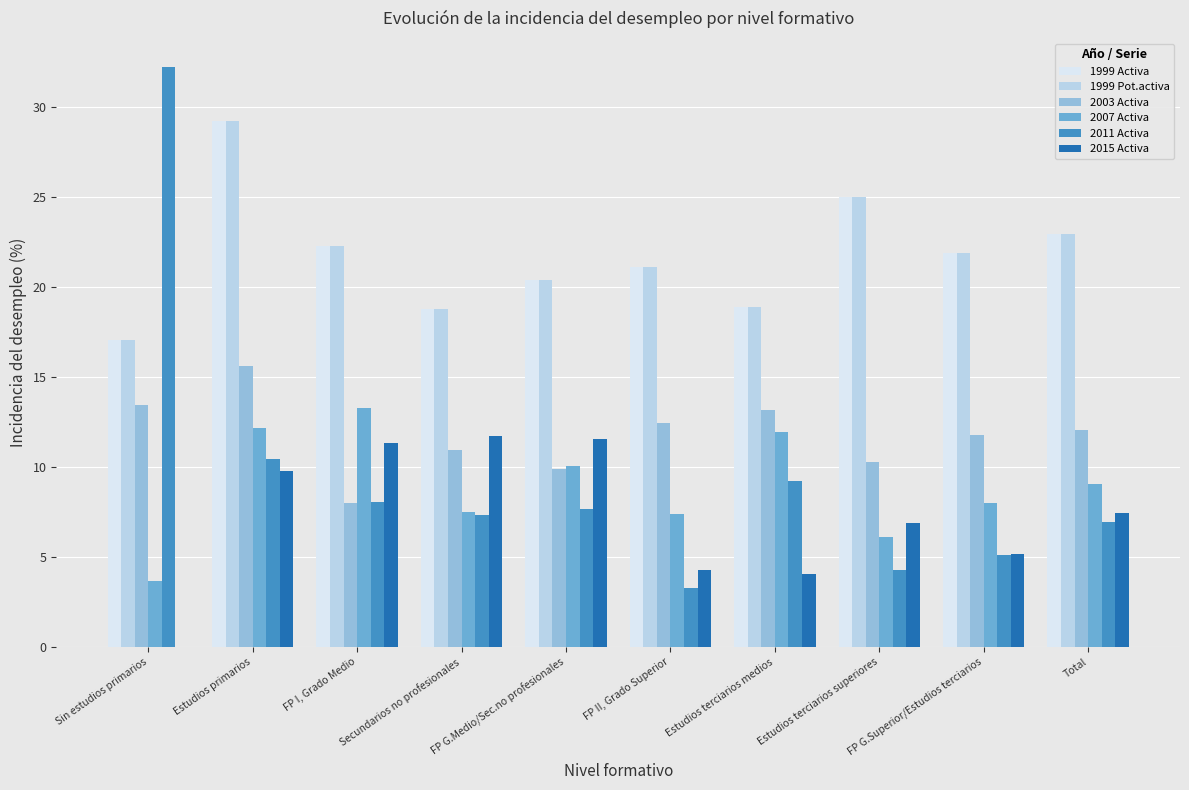

Reading right to left, transcribe all the data shown in this chart.

1999 Activa: Total=22.9	FP G.Superior/Estudios terciarios=21.9	Estudios terciarios superiores=25.0	Estudios terciarios medios=18.9	FP II, Grado Superior=21.1	FP G.Medio/Sec.no profesionales=20.4	Secundarios no profesionales=18.7	FP I, Grado Medio=22.2	Estudios primarios=29.2	Sin estudios primarios=17.1
1999 Pot.activa: Total=22.9	FP G.Superior/Estudios terciarios=21.9	Estudios terciarios superiores=25.0	Estudios terciarios medios=18.9	FP II, Grado Superior=21.1	FP G.Medio/Sec.no profesionales=20.4	Secundarios no profesionales=18.7	FP I, Grado Medio=22.2	Estudios primarios=29.2	Sin estudios primarios=17.1
2003 Activa: Total=12.0	FP G.Superior/Estudios terciarios=11.8	Estudios terciarios superiores=10.3	Estudios terciarios medios=13.2	FP II, Grado Superior=12.4	FP G.Medio/Sec.no profesionales=9.9	Secundarios no profesionales=11.0	FP I, Grado Medio=8.0	Estudios primarios=15.6	Sin estudios primarios=13.4
2007 Activa: Total=9.1	FP G.Superior/Estudios terciarios=8.0	Estudios terciarios superiores=6.1	Estudios terciarios medios=11.9	FP II, Grado Superior=7.4	FP G.Medio/Sec.no profesionales=10.0	Secundarios no profesionales=7.5	FP I, Grado Medio=13.3	Estudios primarios=12.2	Sin estudios primarios=3.7
2011 Activa: Total=7.0	FP G.Superior/Estudios terciarios=5.1	Estudios terciarios superiores=4.3	Estudios terciarios medios=9.2	FP II, Grado Superior=3.3	FP G.Medio/Sec.no profesionales=7.6	Secundarios no profesionales=7.3	FP I, Grado Medio=8.1	Estudios primarios=10.4	Sin estudios primarios=32.2
2015 Activa: Total=7.5	FP G.Superior/Estudios terciarios=5.2	Estudios terciarios superiores=6.9	Estudios terciarios medios=4.0	FP II, Grado Superior=4.3	FP G.Medio/Sec.no profesionales=11.5	Secundarios no profesionales=11.7	FP I, Grado Medio=11.3	Estudios primarios=9.8	Sin estudios primarios=0.0